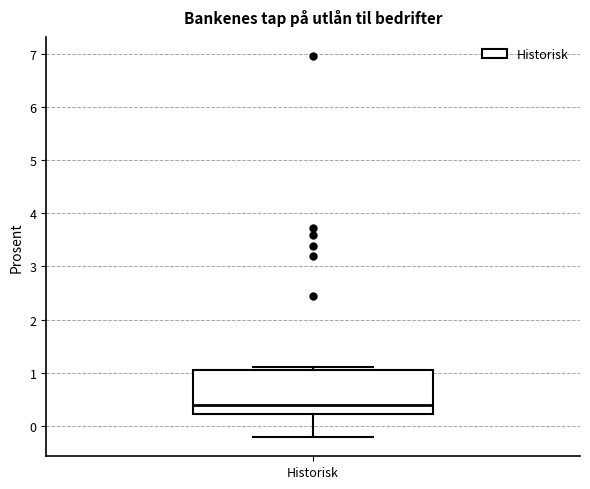

Read this box plot against the y-axis: the position of the median line, the range covered by the box, and the ends of both whiskers. The values are not printed on the chart, so give them approximately, as read against the axis.

median 0.4, box 0.2 to 1.1, whiskers -0.2 to 1.1 (just above the box's upper edge)